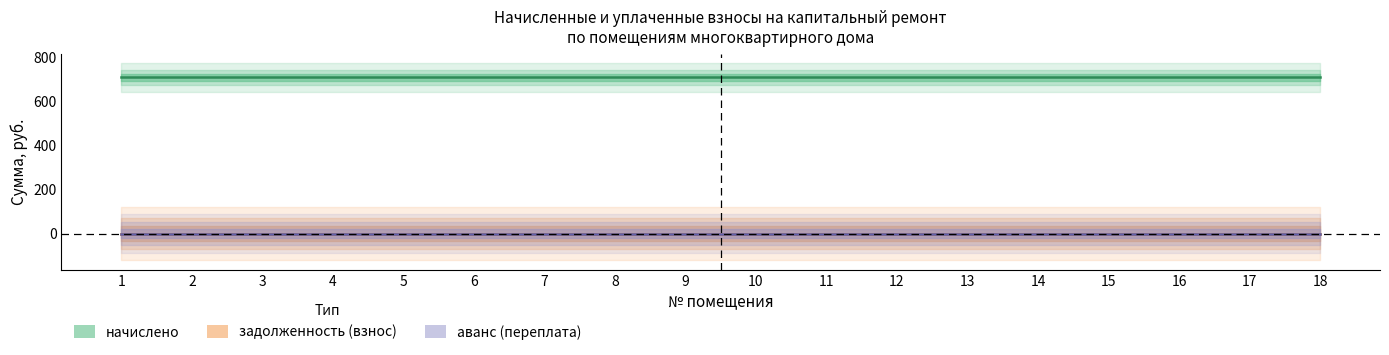

How many lines are shown in the chart?

3